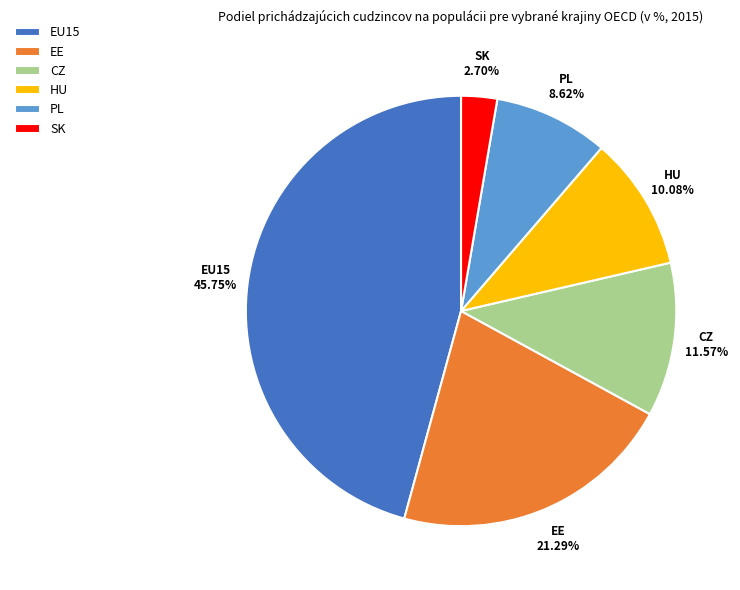

To the nearest percent, what is the combined percentage of HU and SK?

13%